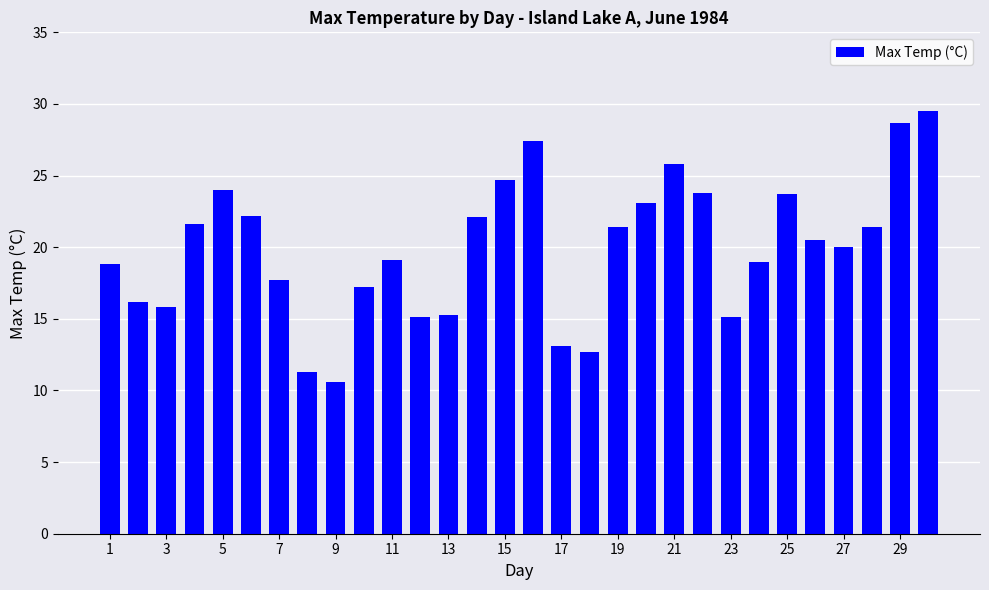

What is the average value?

19.9